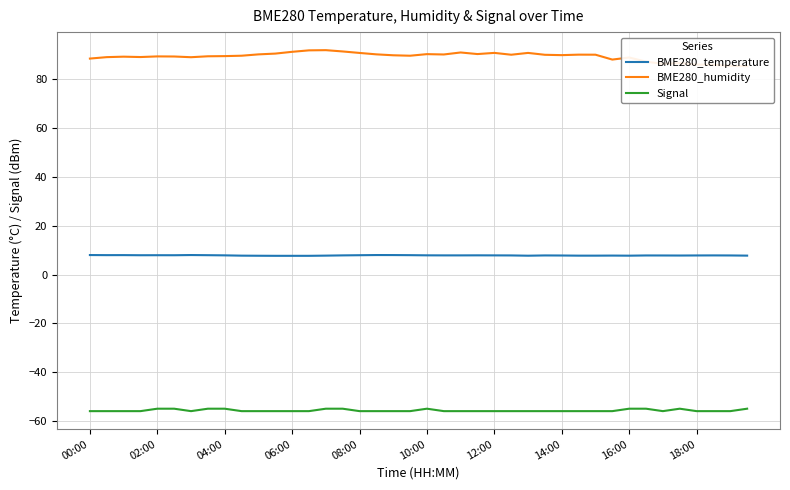

True or false: BME280_temperature and Signal intersect in this chart.

False